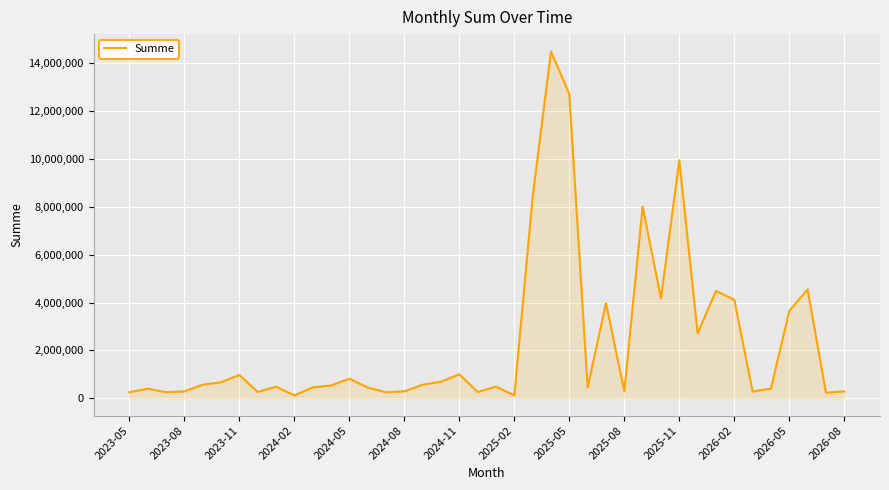

Does the chart have visible grid lines?

Yes